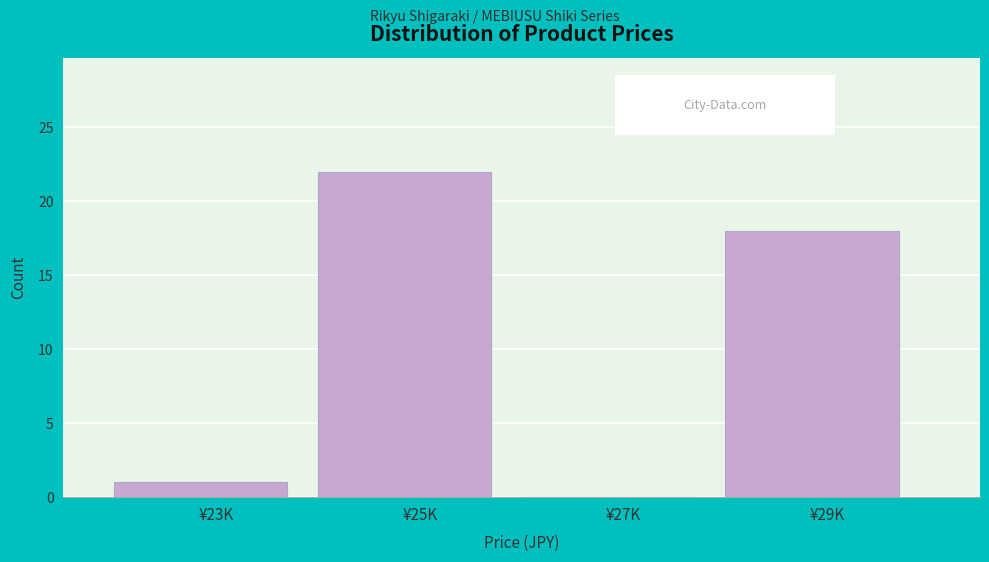

Reading left to right, extract all data points from this chart.

¥23K=1	¥25K=22	¥27K=0	¥29K=18